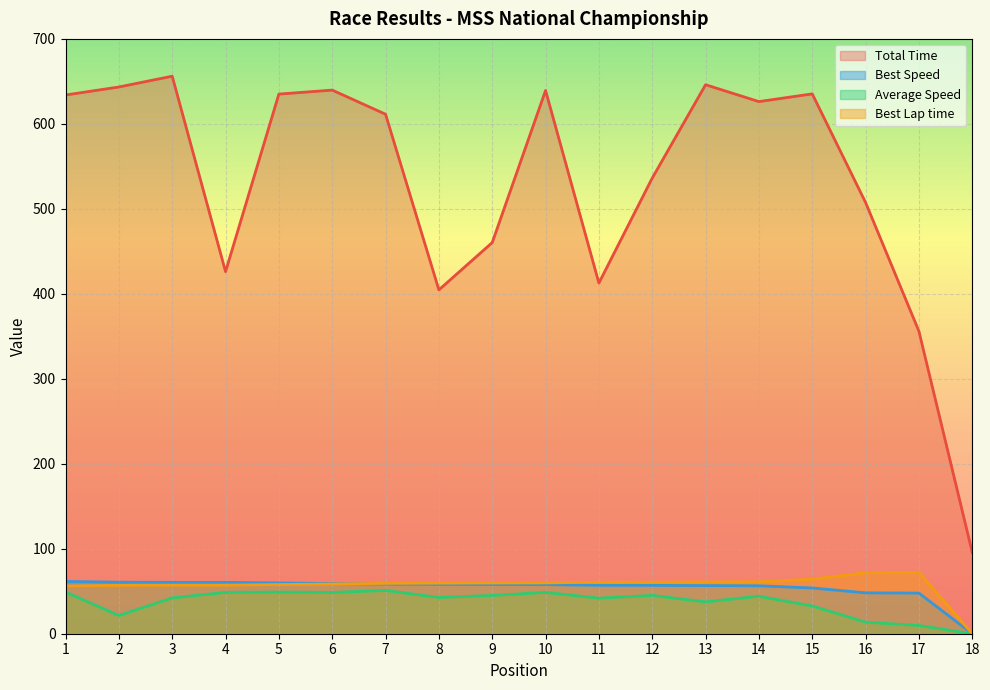

How many series are shown in this chart?

4